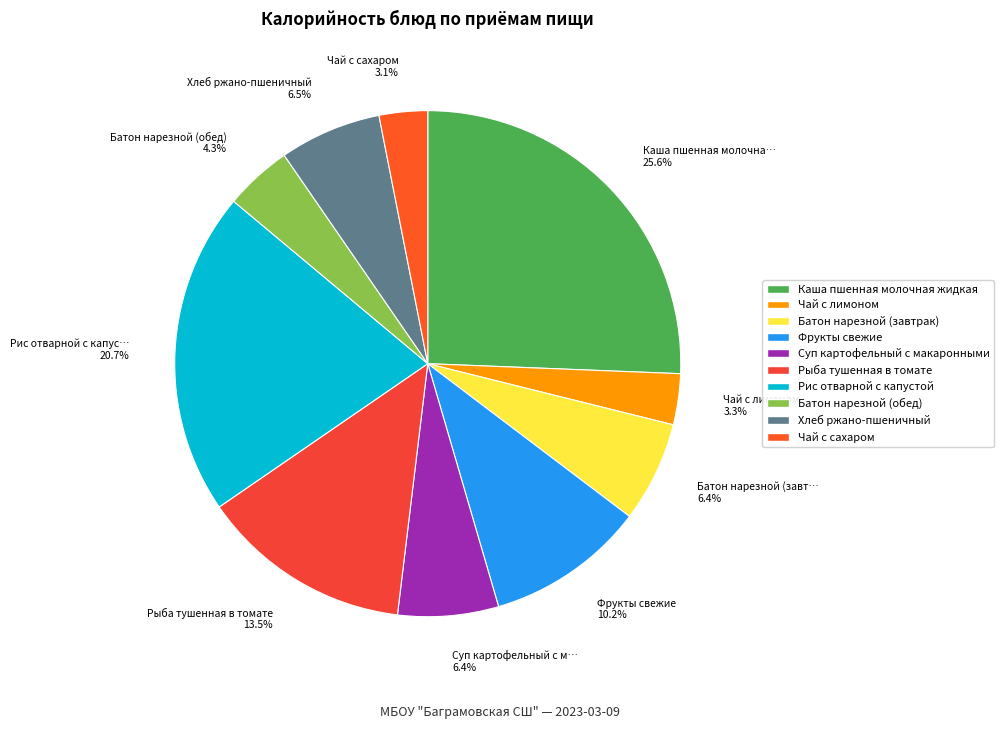

Which category has the biggest portion of the pie?

Каша пшенная молочная жидкая